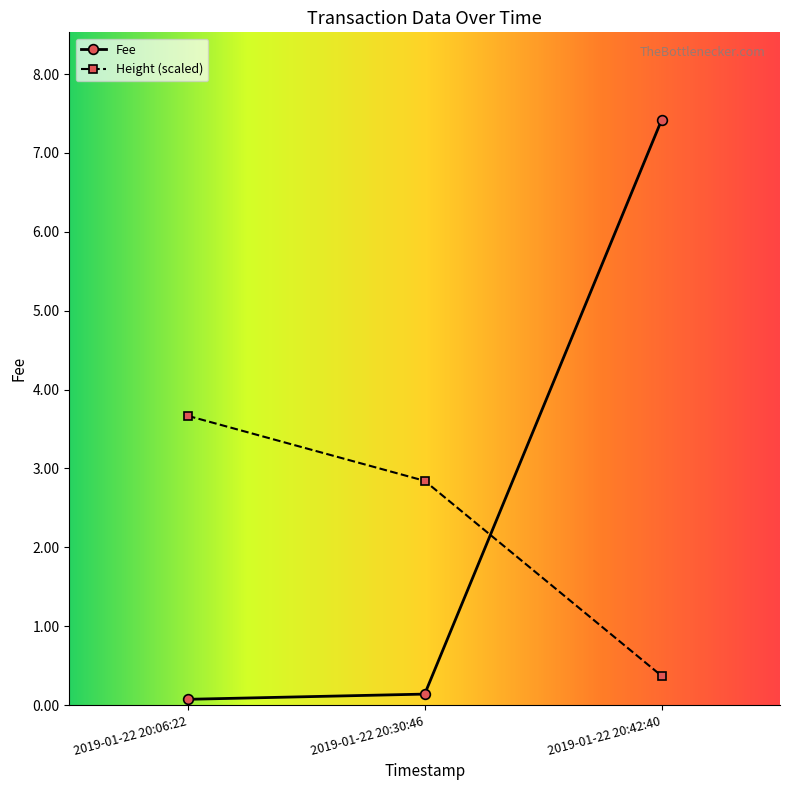

True or false: Fee has a value of 10.1 at 2019-01-22 20:42:40.

False